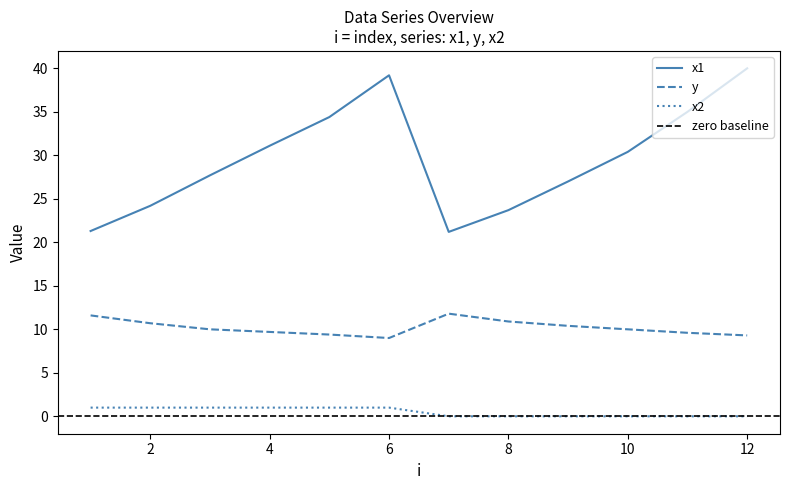

Which category has the highest value in the y series?

7